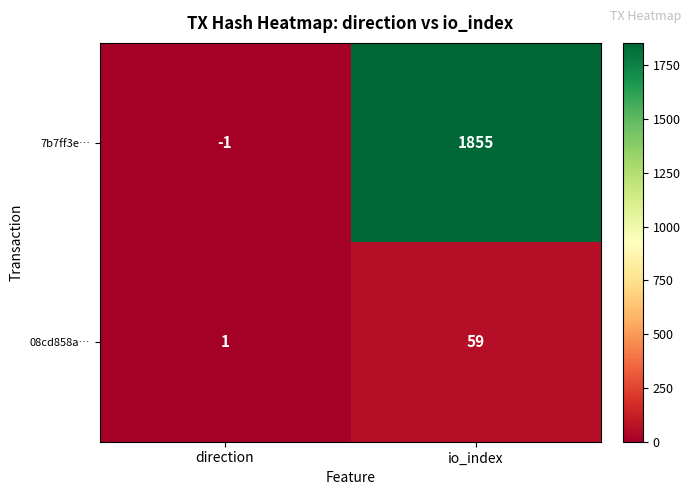

Reading right to left, transcribe all the data shown in this chart.

7b7ff3e…: 1855	-1
08cd858a…: 59	1